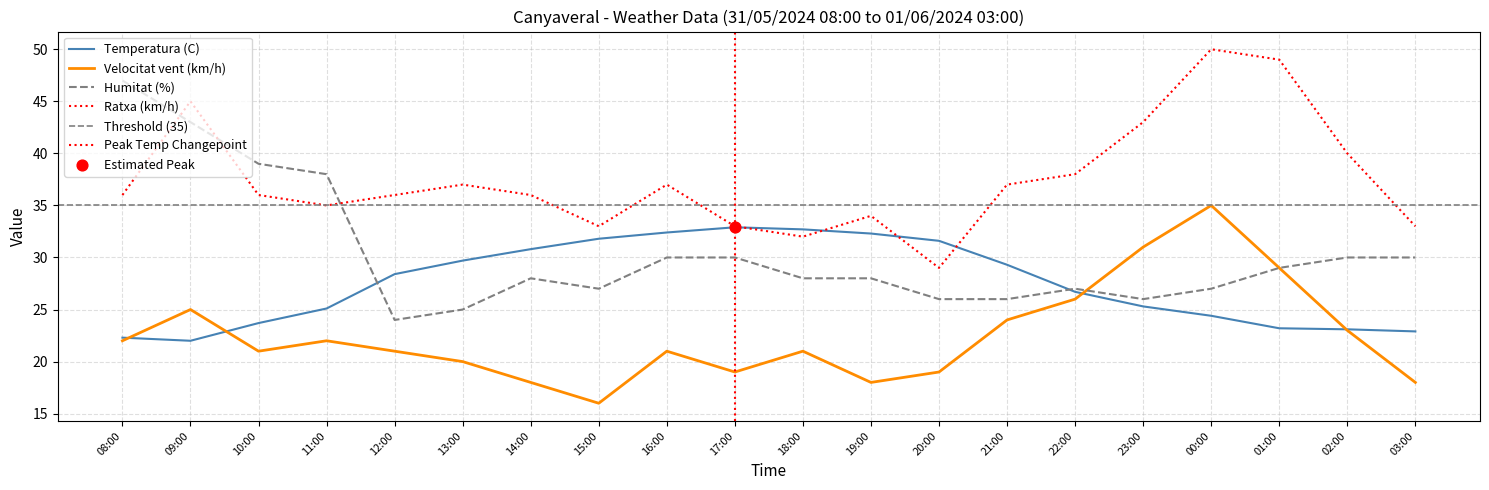

At which category is the sum across all series the highest?

00:00